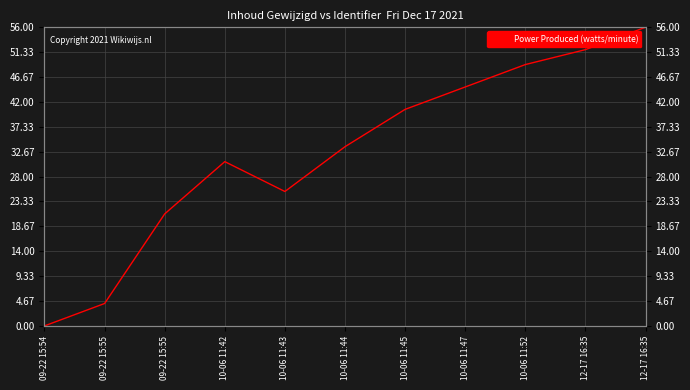

At which label does the data first exceed 33?

10-06 11:44